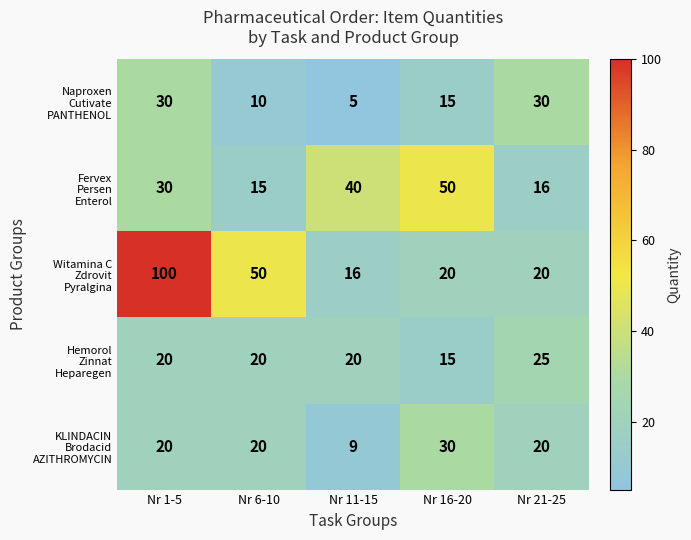

Count the number of data series in this chart.

5